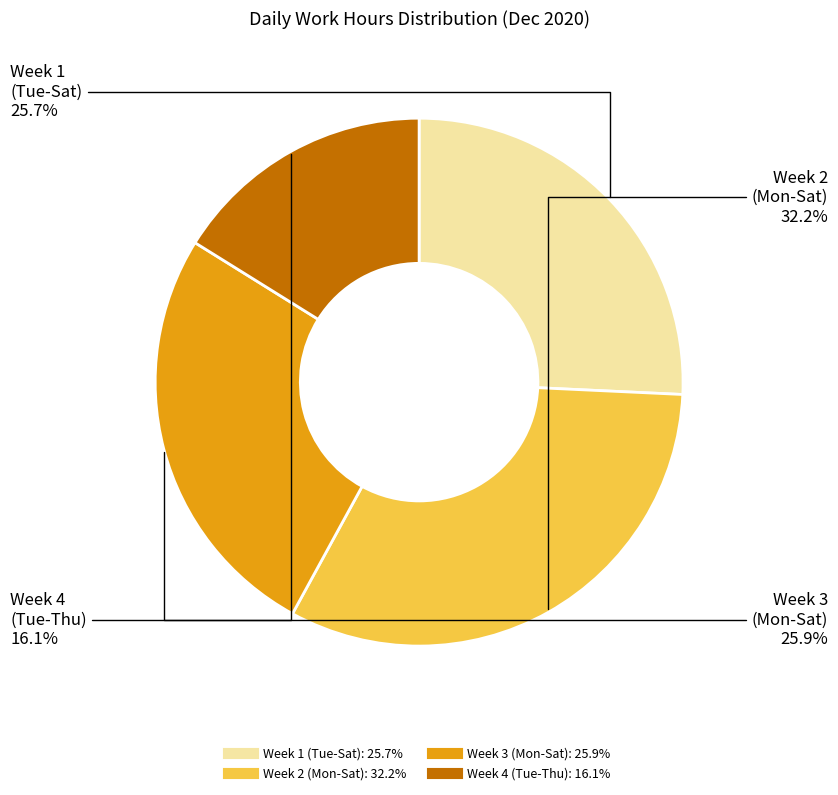

Is there any slice that represents more than half of the pie?

No